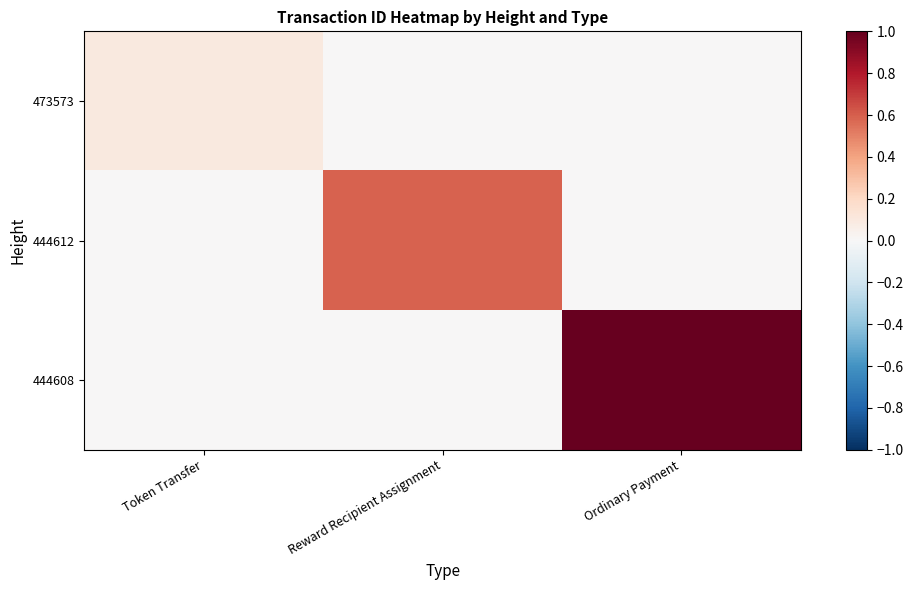

What is the total value across all series at Token Transfer?

0.1